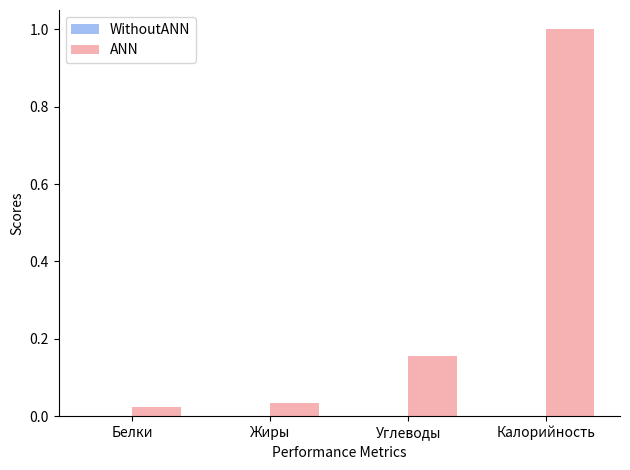

What is the maximum value shown in the chart?

1.0